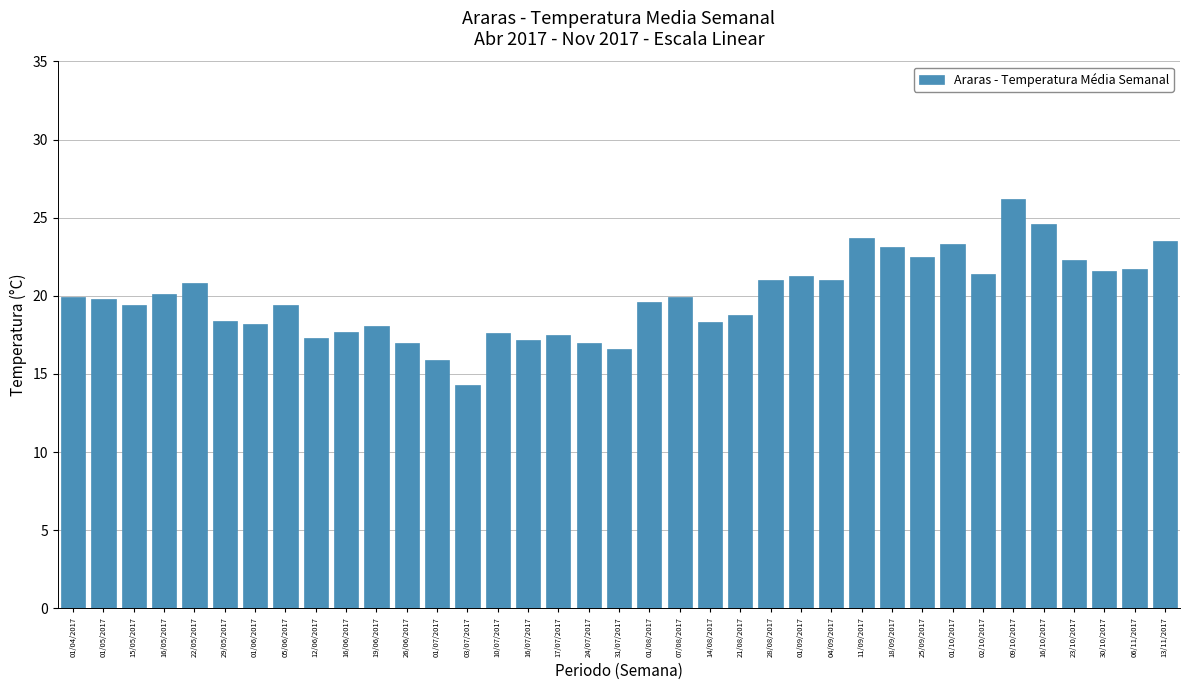

What value does the data have at 07/08/2017?

19.9